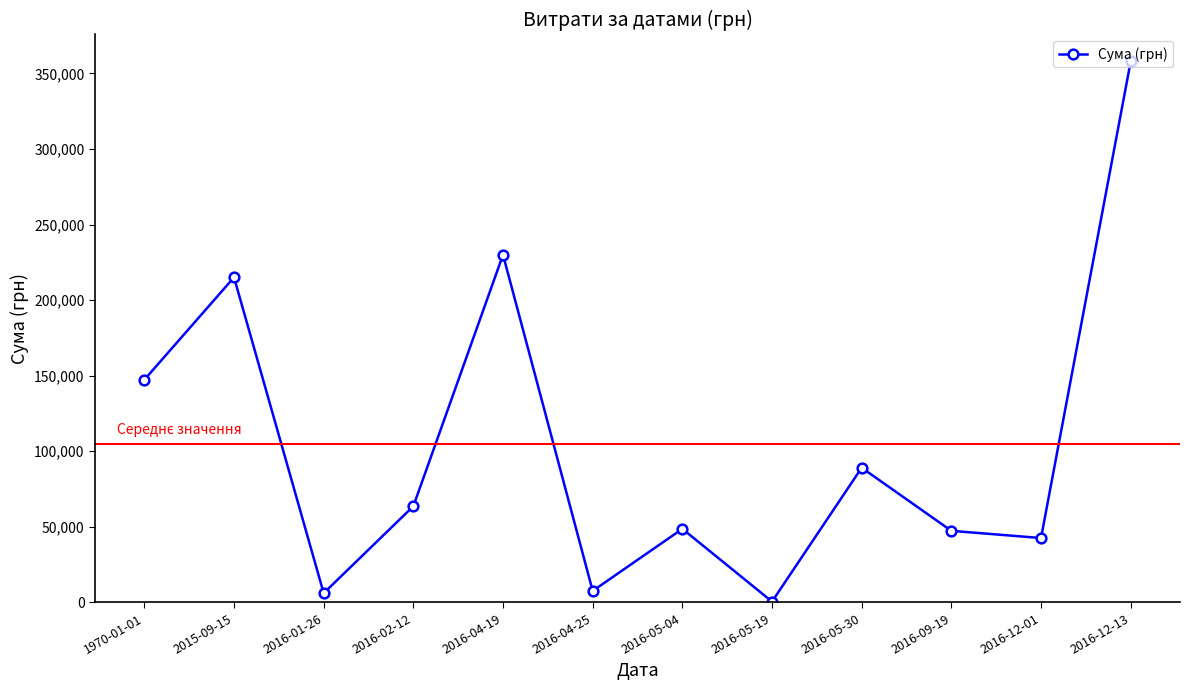

What is the difference between the maximum and minimum values?

357375.5